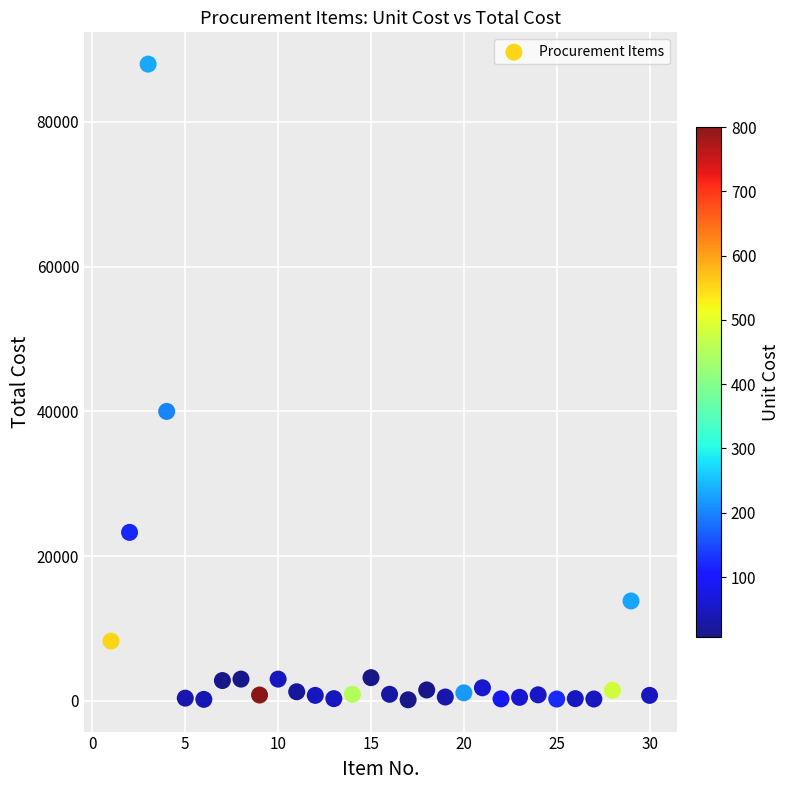

What is the range of Y values (max minus min)?

87860